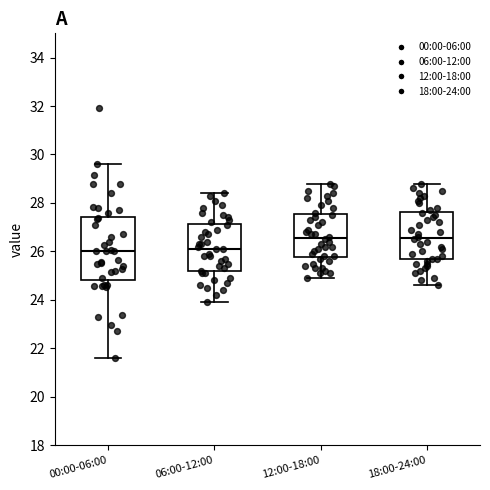

Reading left to right, transcribe this box plot: for each box, give where its median line is, the range the box spans, and where its two whiskers end, as read against the y-axis. The values are not printed on the chart, so give them approximately, as read against the axis.

00:00-06:00: median 26.0, box 24.8 to 27.4, whiskers 21.6 to 29.6
06:00-12:00: median 26.2, box 25.2 to 27.2, whiskers 24.0 to 28.4
12:00-18:00: median 26.6, box 25.8 to 27.6, whiskers 25.0 to 28.8
18:00-24:00: median 26.6, box 25.6 to 27.6, whiskers 24.6 to 28.8